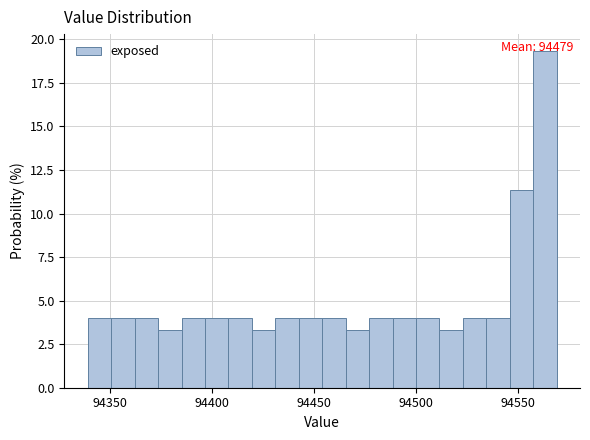

Around what value on the x-axis is the tallest bar? Give the approximate position of its centre, as read against the axis.

94565